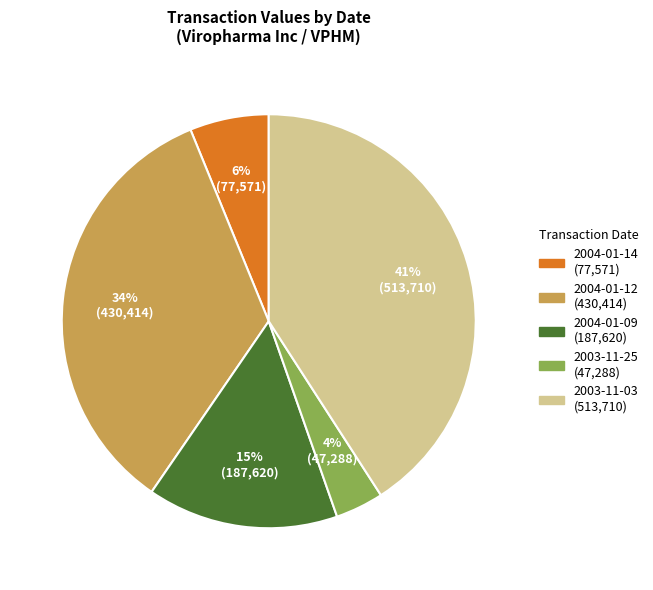

The 2004-01-14 slice represents 6% of the pie. True or false?

True